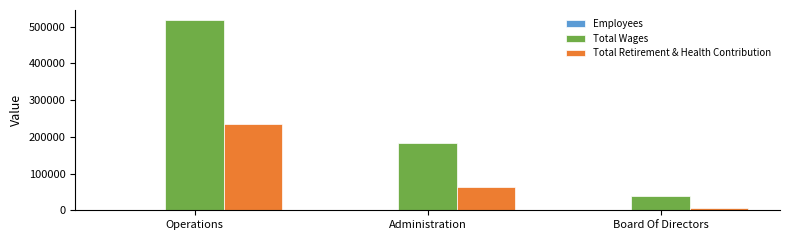

Between Operations and Board Of Directors, which series saw the biggest shift?

Total Wages